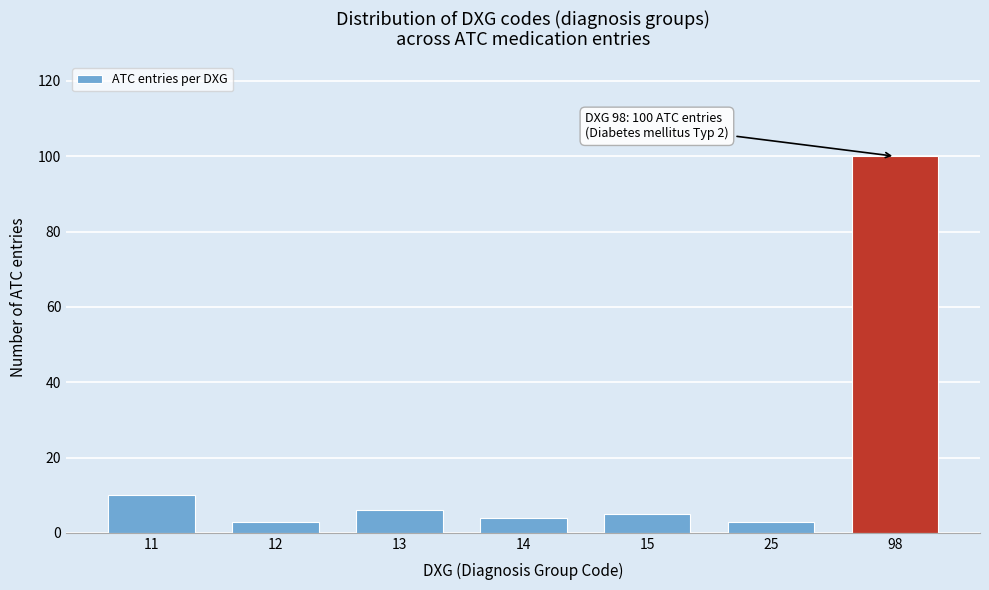

Reading left to right, transcribe all the data shown in this chart.

11=10	12=3	13=6	14=4	15=5	25=3	98=100